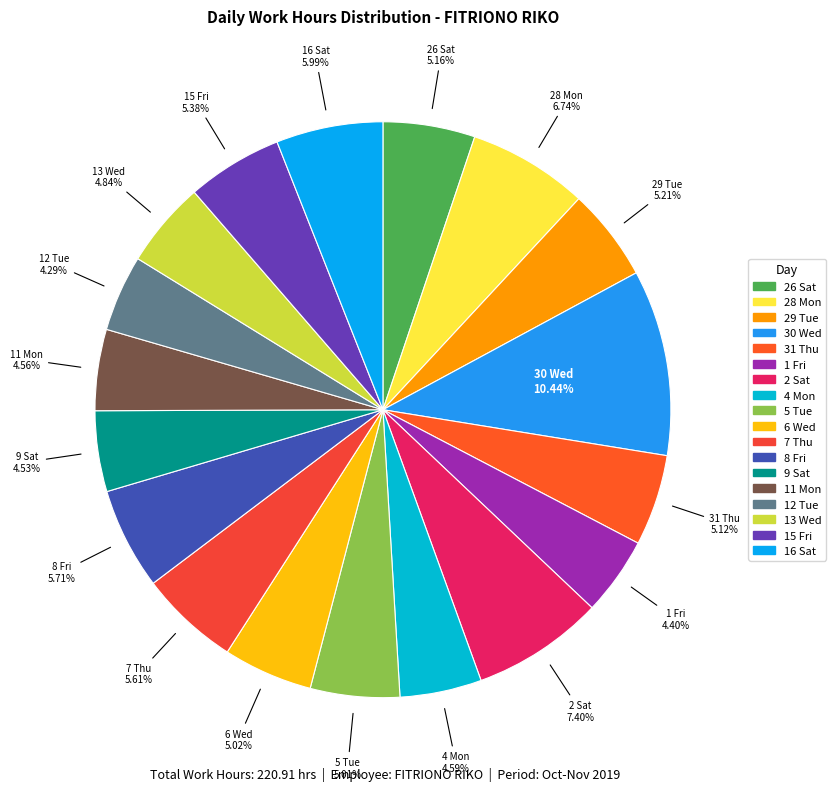

True or false: 8 Fri accounts for 11% of the total.

False